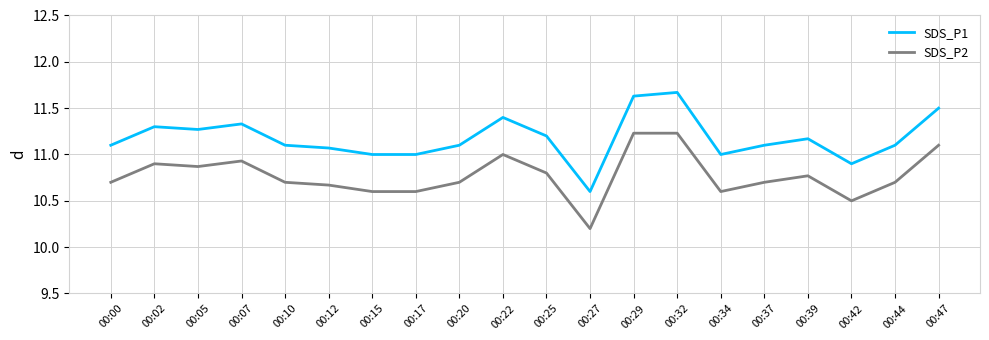

What is the spread (max minus min) of values at 00:20?

0.4